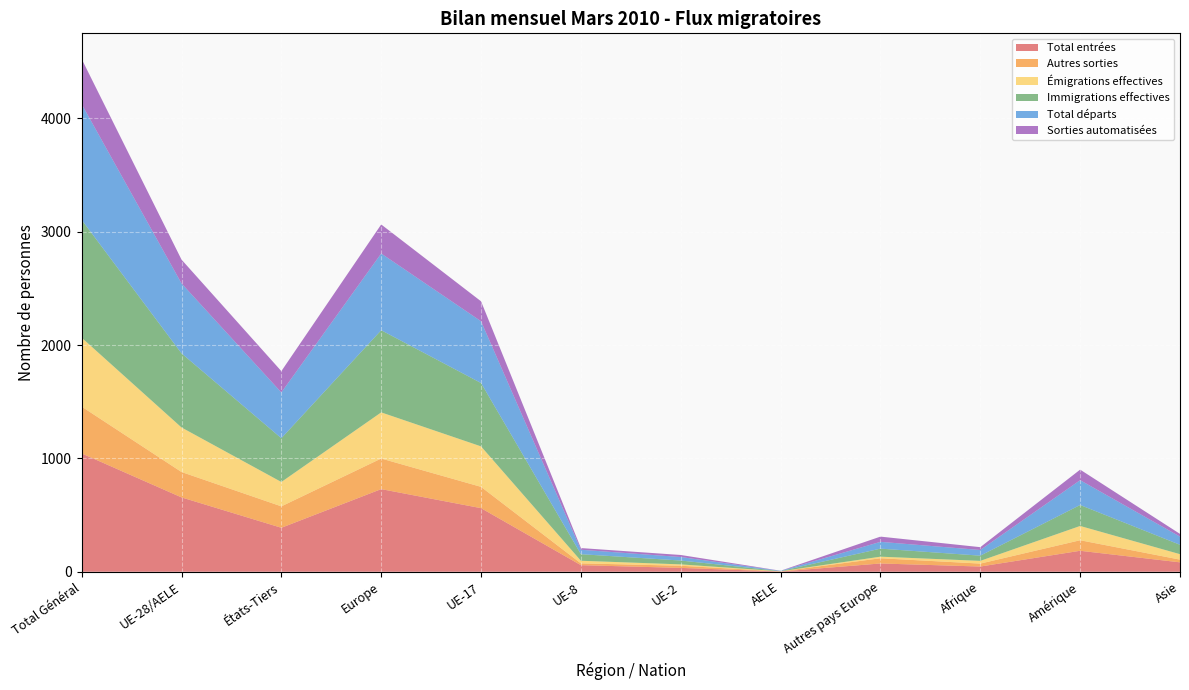

Reading left to right, list all the values displayed in this chart.

Total entrées: 1044	656	388	729	561	58	34	2	73	46	185	83
Autres sorties: 413	224	189	270	188	16	19	1	46	26	93	24
Émigrations effectives: 608	393	215	407	357	23	12	1	14	24	126	48
Immigrations effectives: 1040	654	386	725	559	58	34	2	71	46	185	83
Total départs: 1021	617	404	677	545	39	31	2	60	50	219	72
Sorties automatisées: 398	210	188	256	176	15	18	1	46	25	93	24